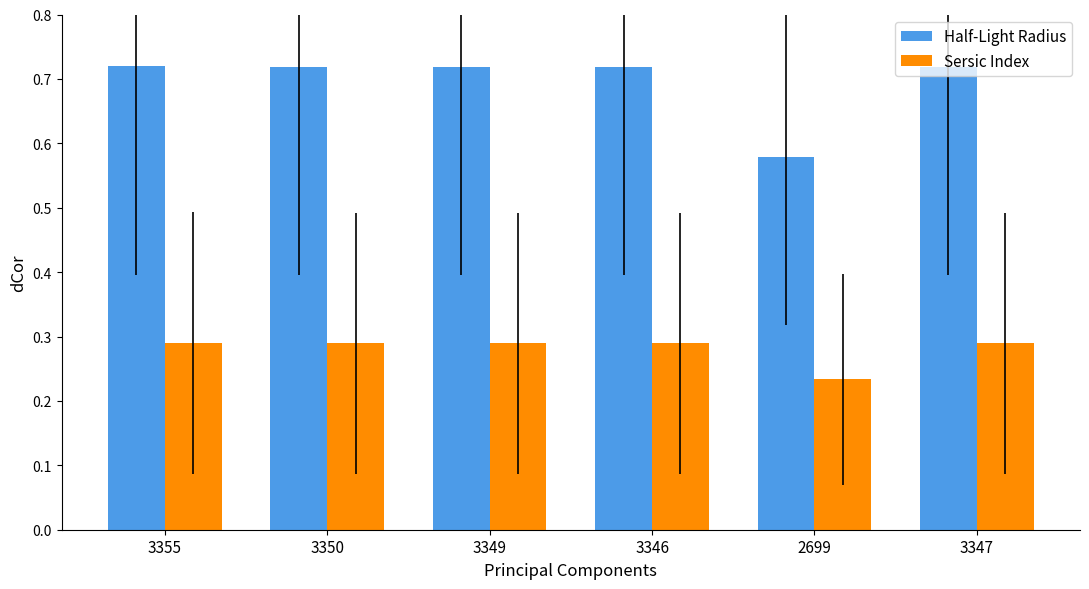

What is the difference between the highest and lowest values at 3346?

0.4